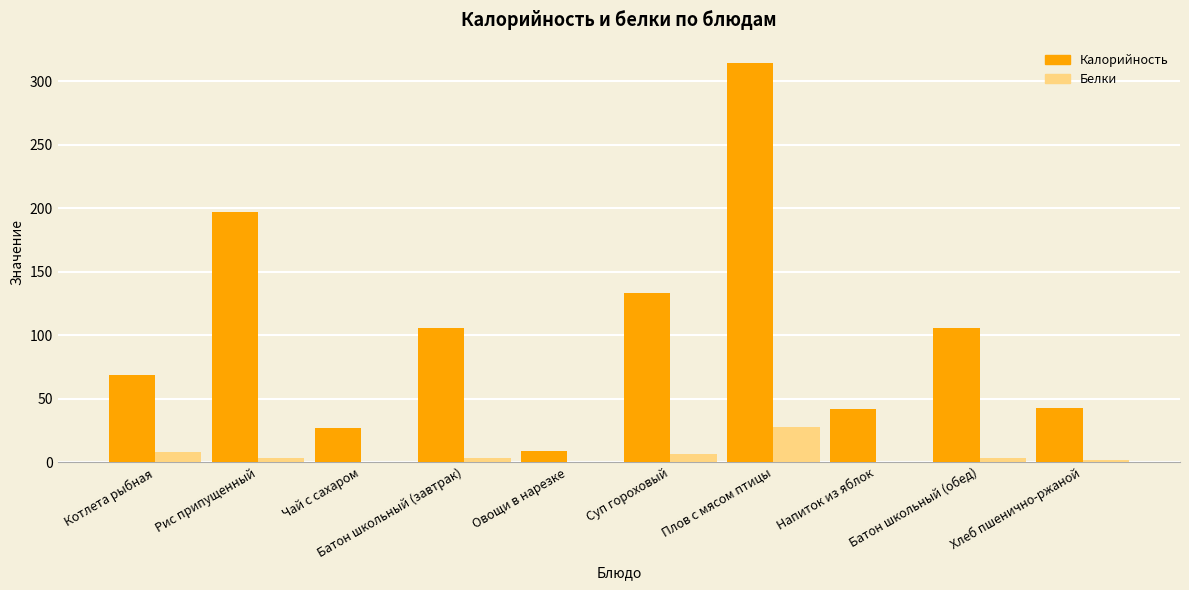

At which category does the chart reach its peak across all series?

Плов с мясом птицы